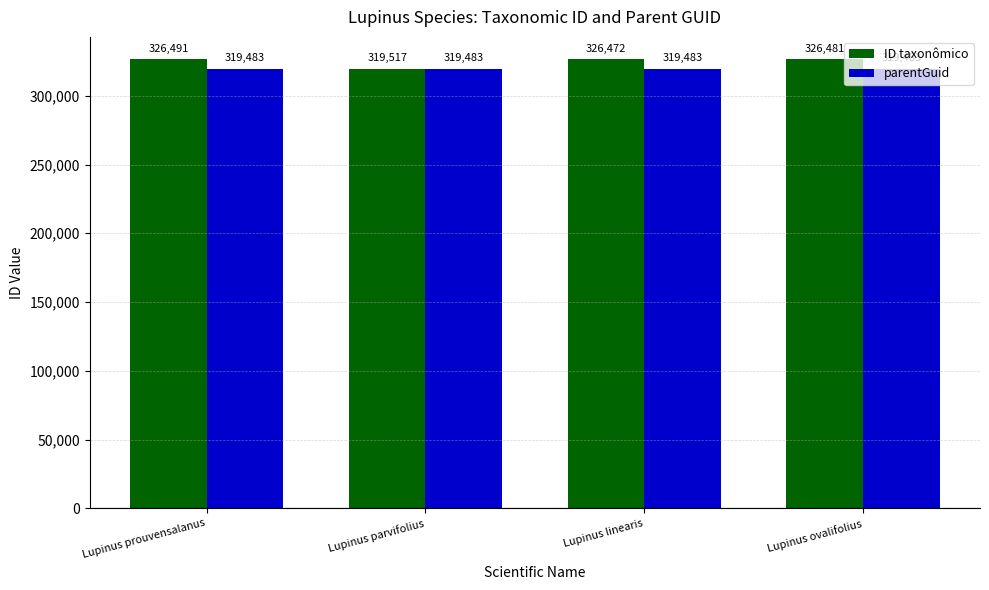

What is the minimum value for ID taxonômico?

319517